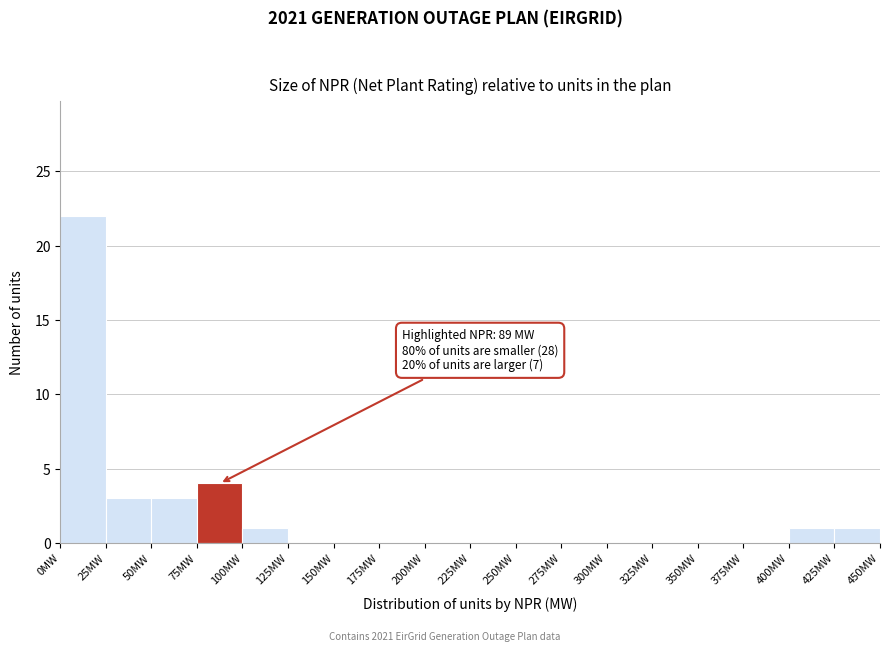

Over which range of the x-axis is the bar tallest?

0 to 25